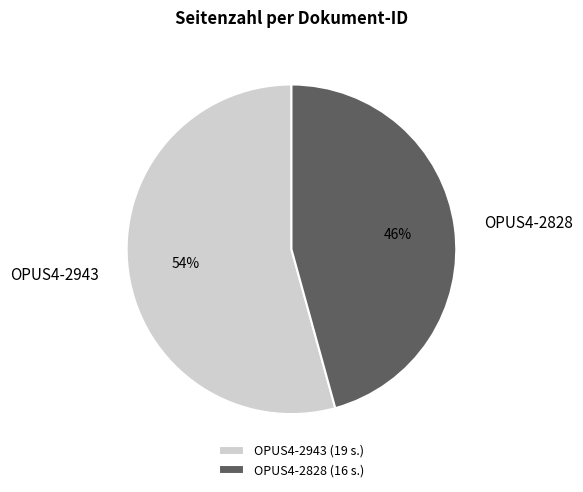

Is there a majority slice in this chart?

Yes